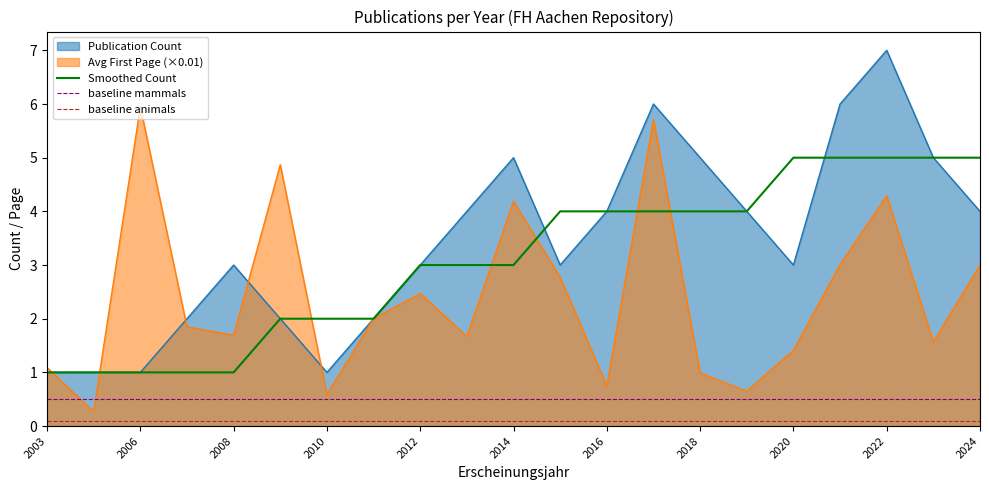

True or false: Avg First Page has a value of 0.8 at 2010.

False